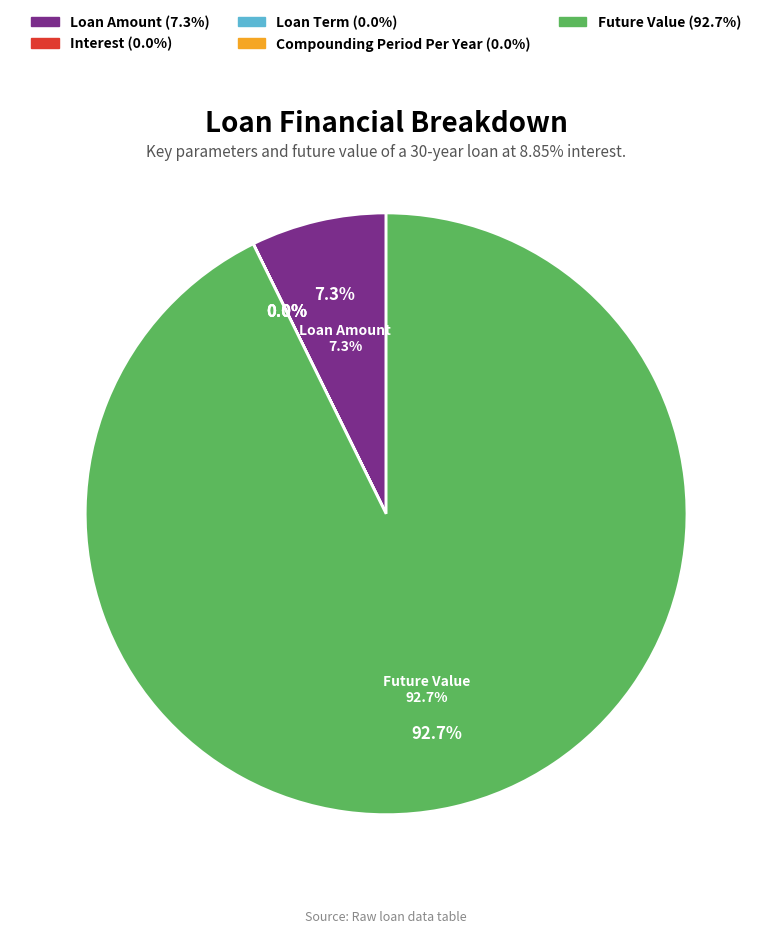

What is the change in value from Compounding Period Per Year to Future Value?

+38192162.1